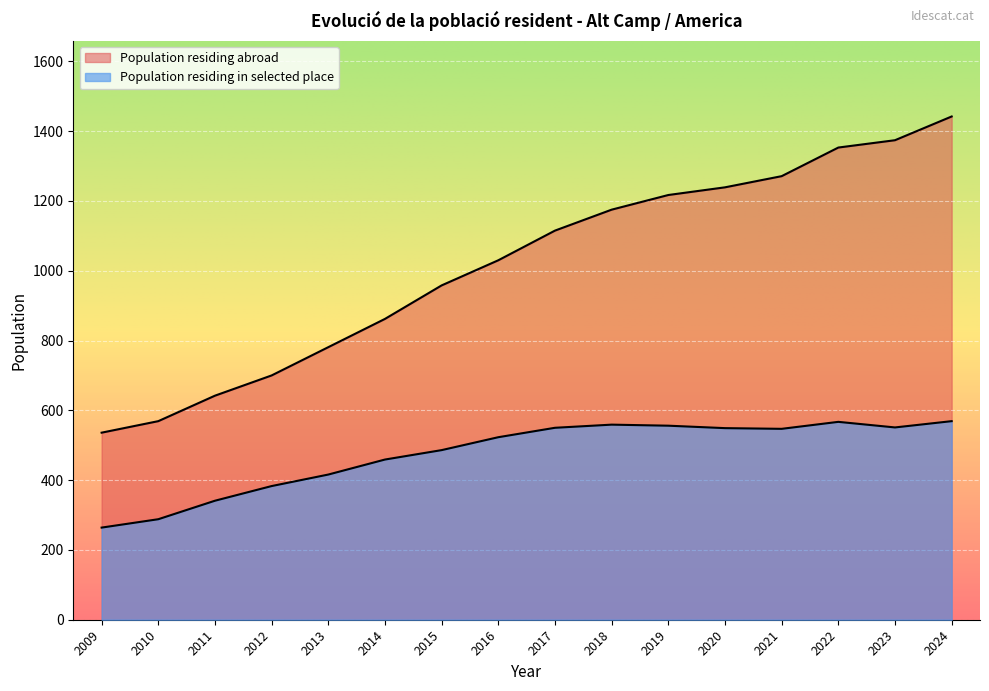

What are all the series names shown in the legend?

Population residing abroad, Population residing in selected place